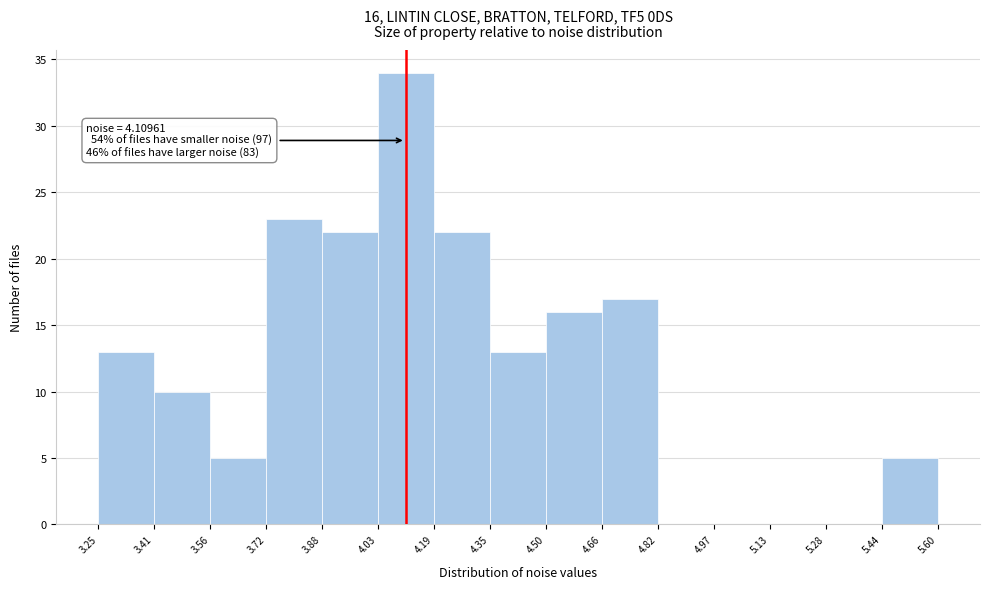

Over which range of the x-axis is the bar tallest?

4.03 to 4.19